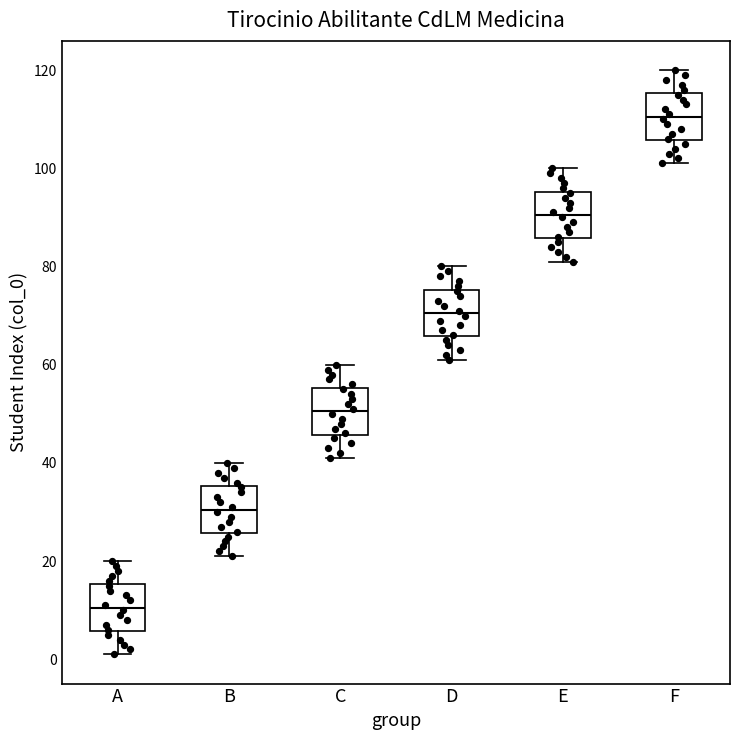

Which box has the highest median line?

F